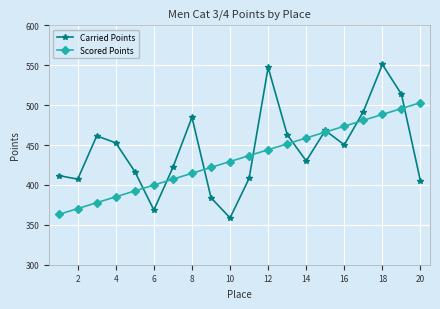

Which series has the largest total across all categories?

Carried Points